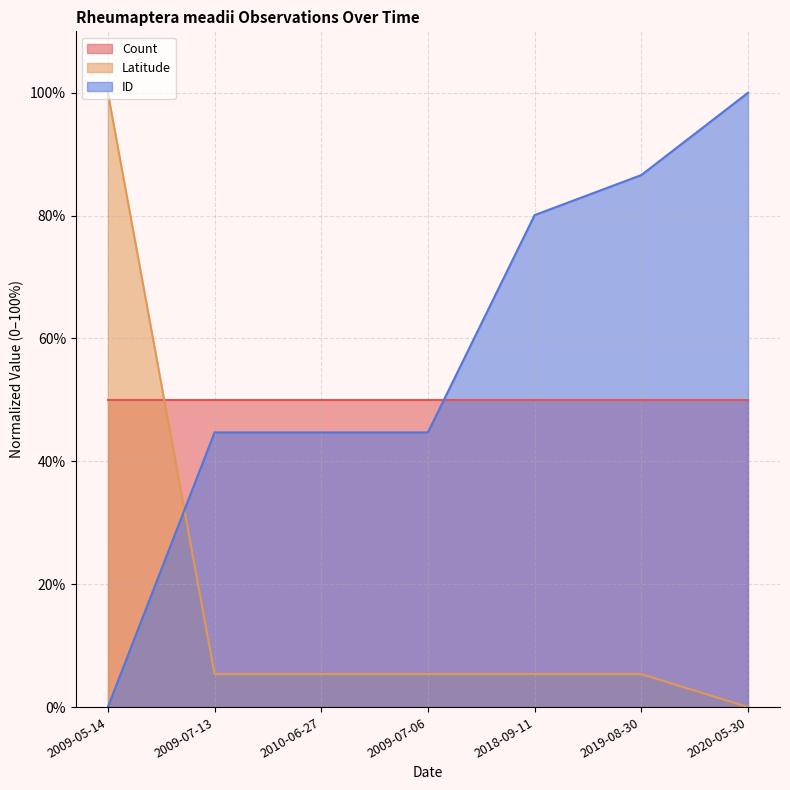

What position from the right is 2009-07-06?

4